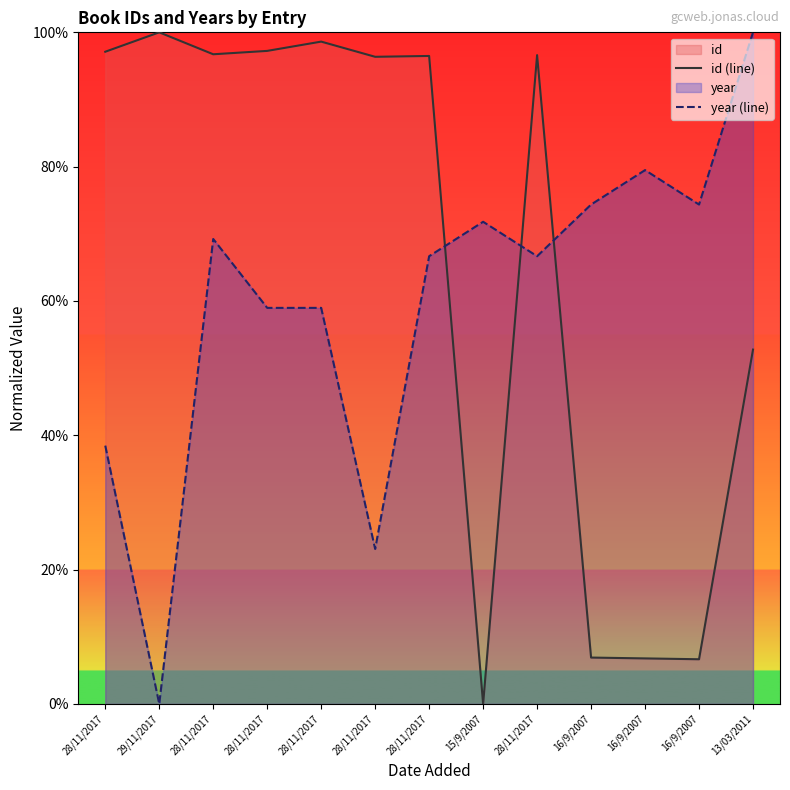

Does the chart have visible grid lines?

No